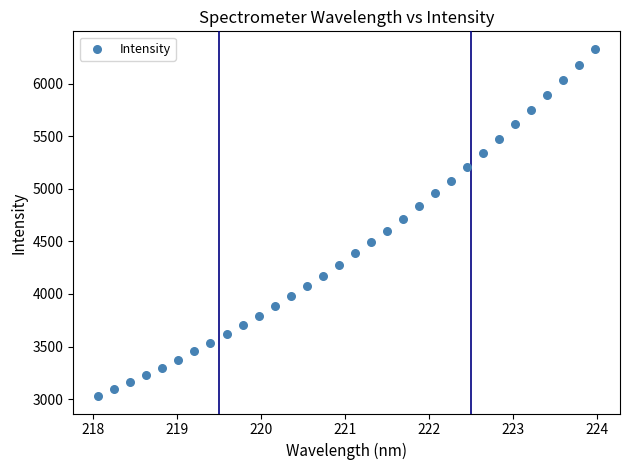

What is the range of X values (max minus min)?

5.9